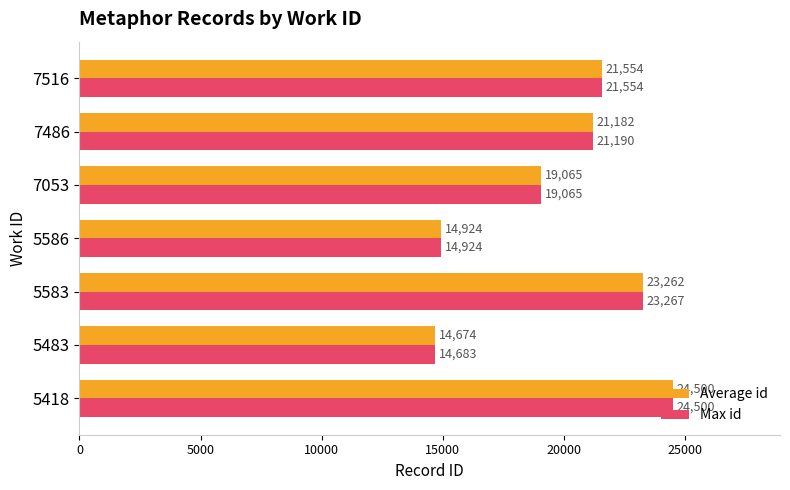

What is the difference between the second highest and second lowest values in the Average id series?

8338